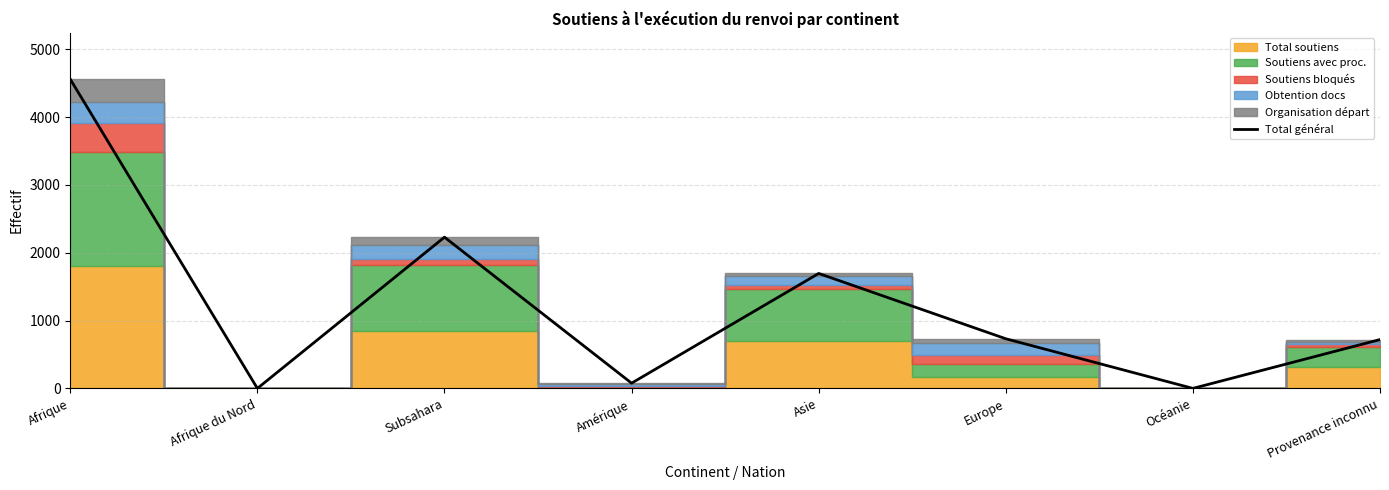

What is the maximum value shown in the chart?

4560